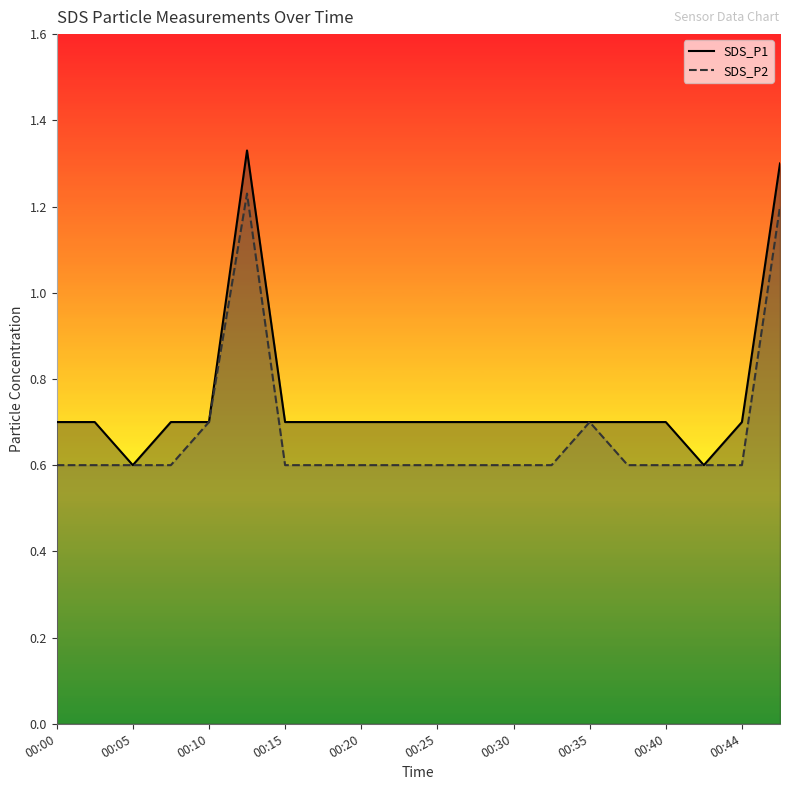

What is the minimum value shown in the chart?

0.6